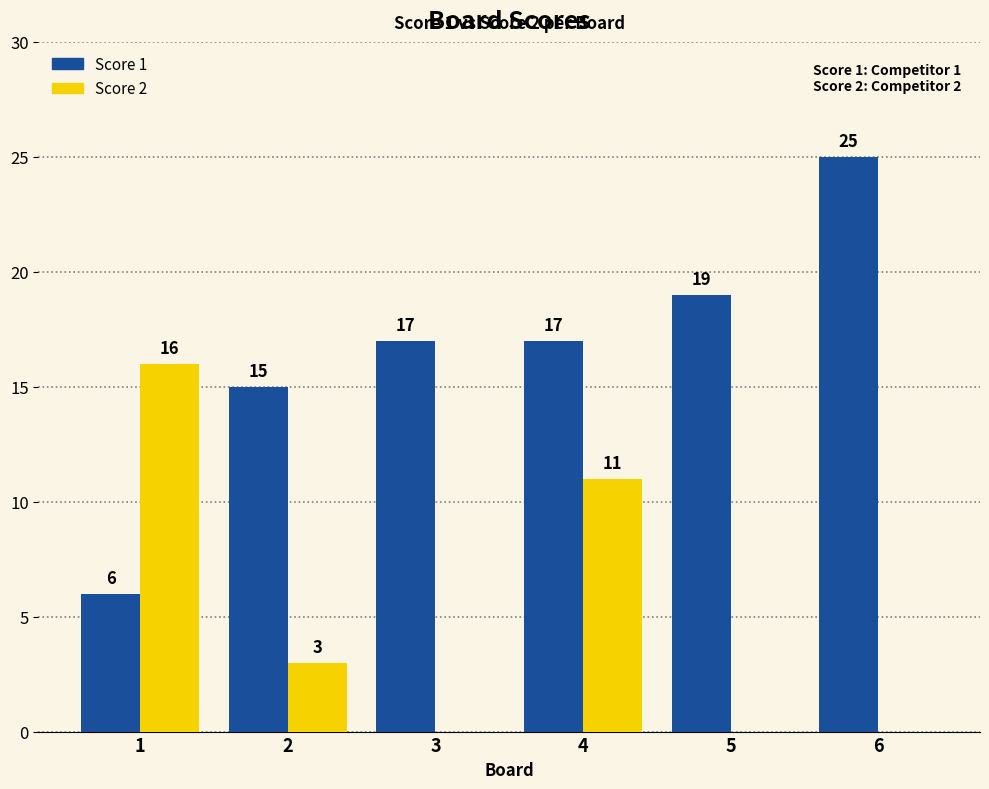

What is the sum of the Score 1 values at 6 and 1?

31